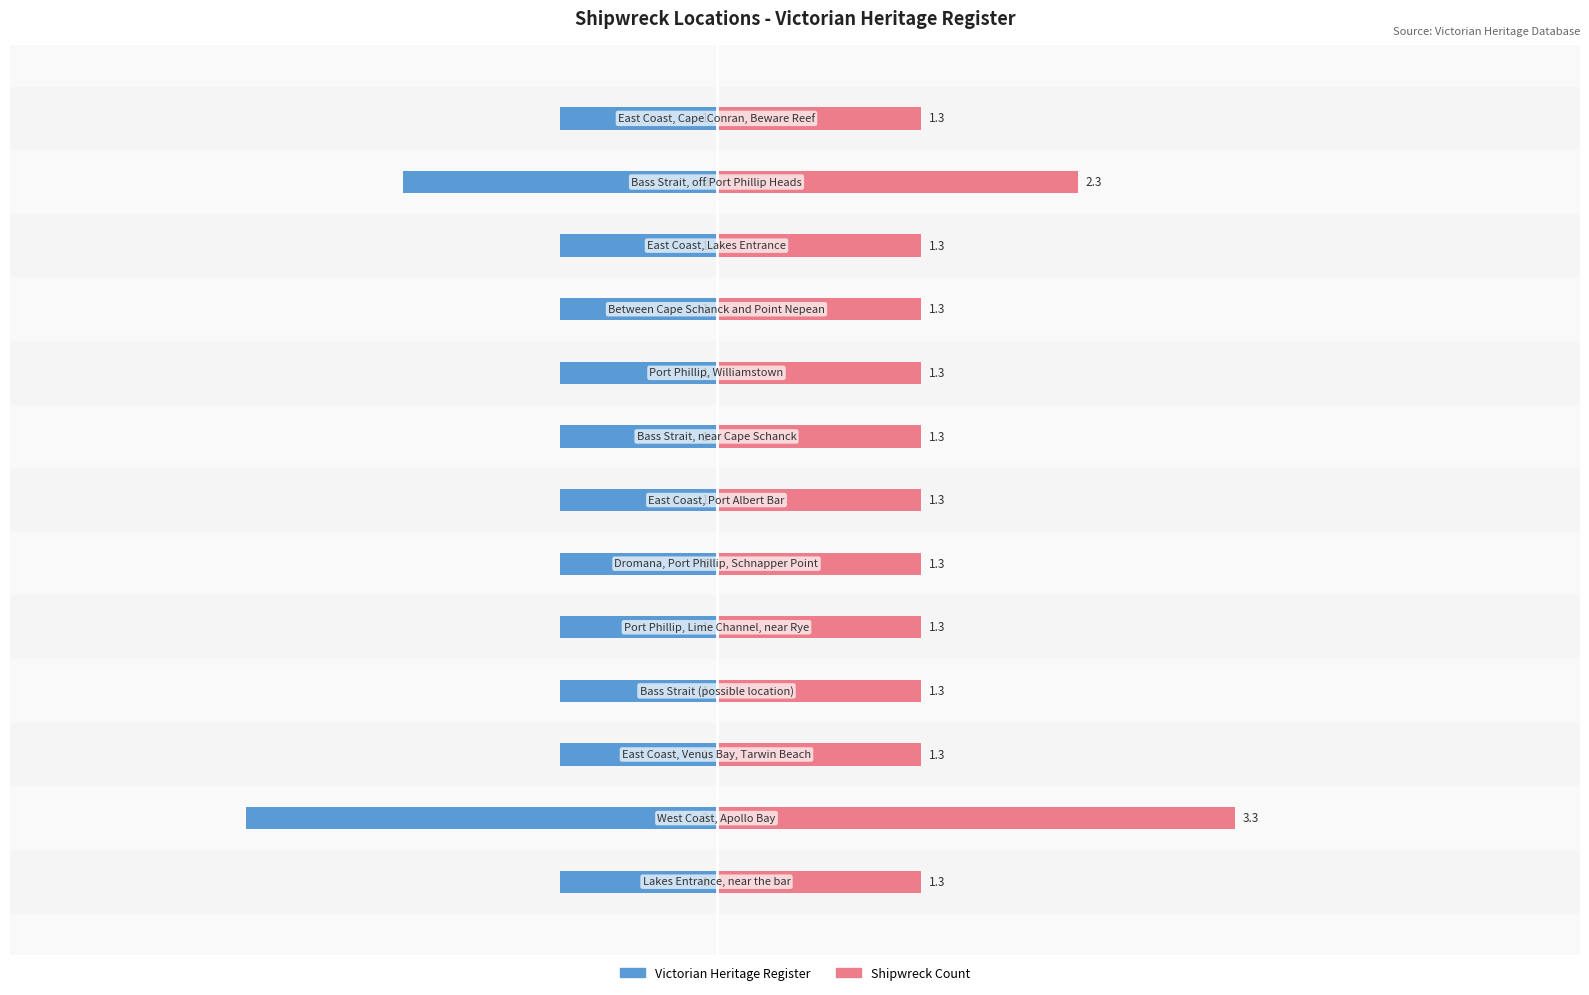

How many values in the Count (Left) series are below -1?

2